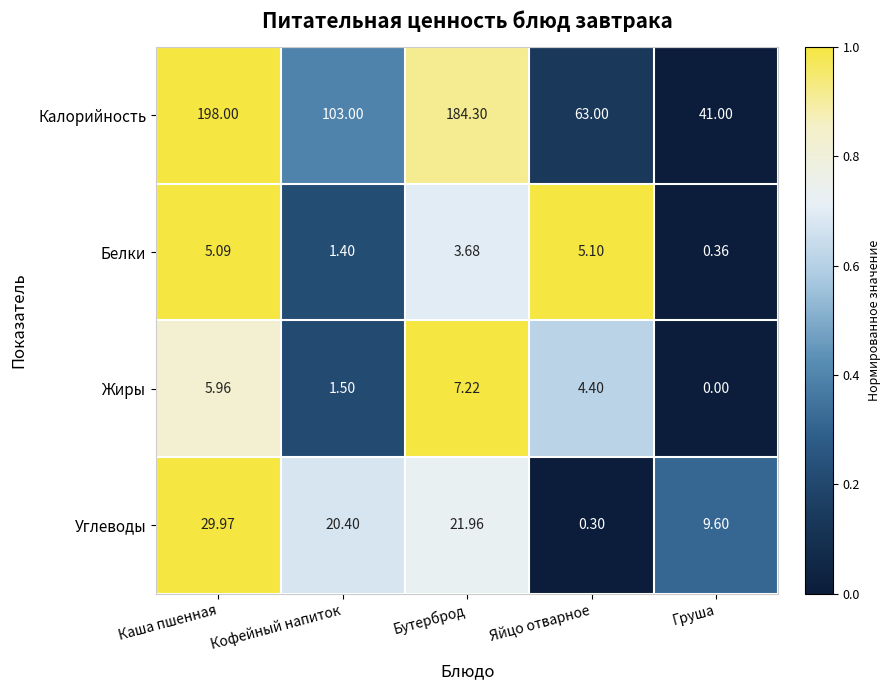

Where does the Калорийность series first go above 103?

Каша пшенная